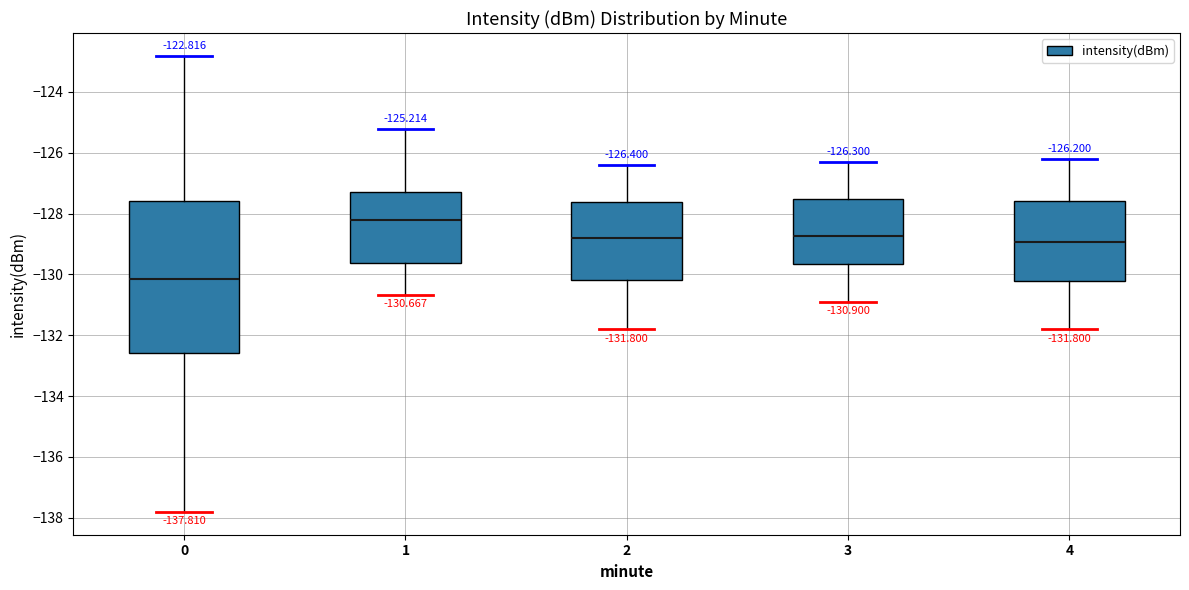

Which box's median line is the lowest?

0